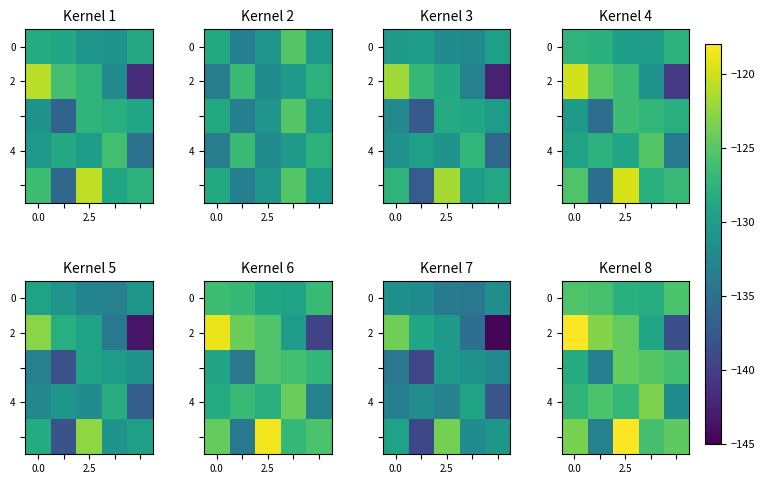

At which category is the sum across all series the highest?

2